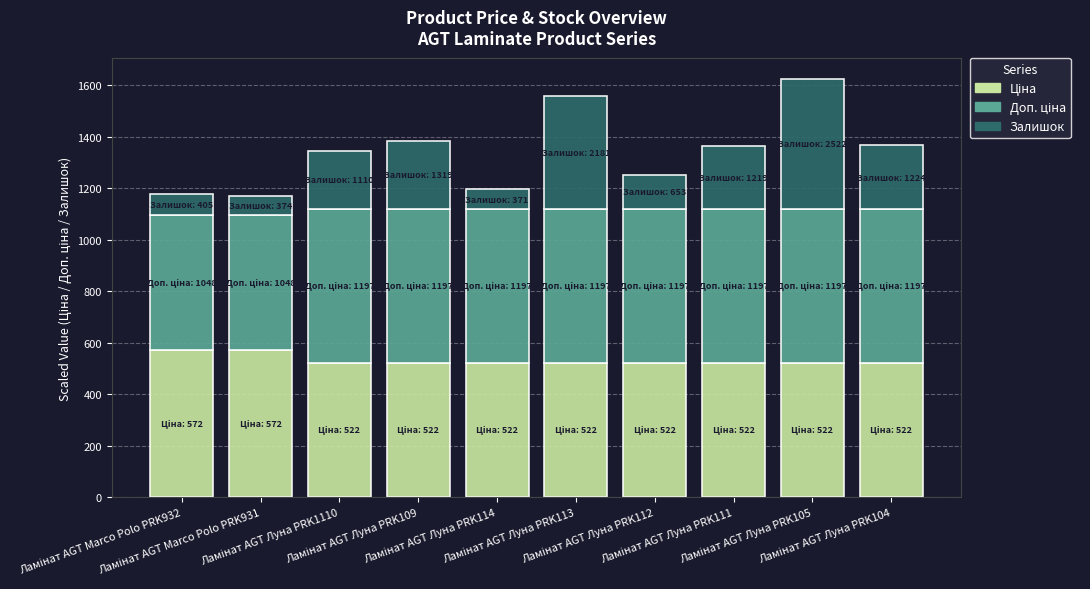

What is the difference between the Доп. ціна values at Ламінат AGT Луна PRK1110 and Ламінат AGT Marco Polo PRK932?

74.5